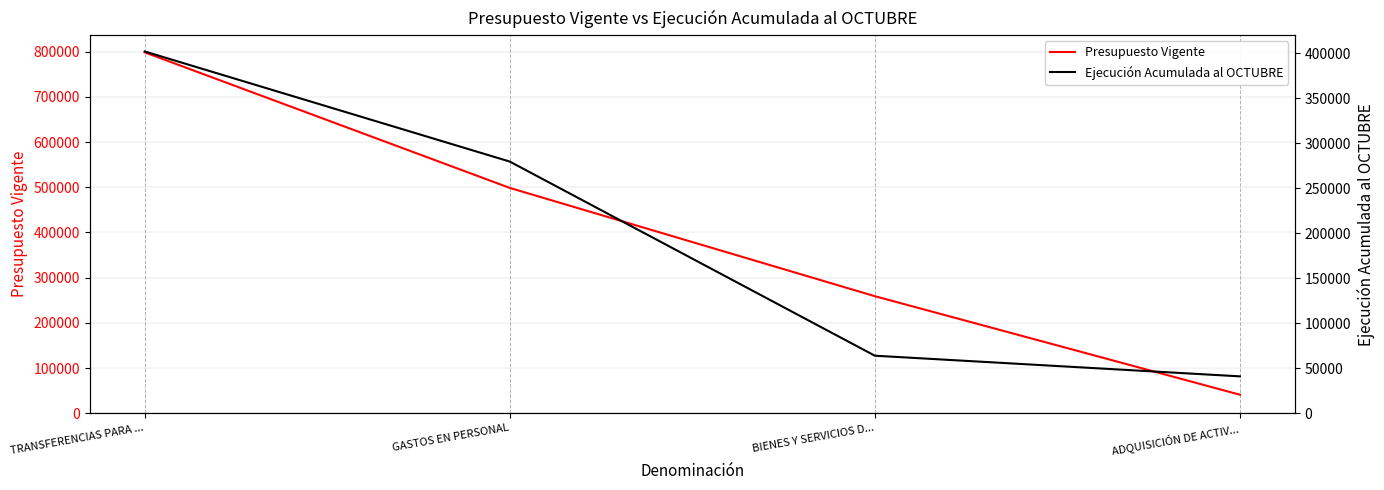

At how many categories does at least one series exceed 617249?

1